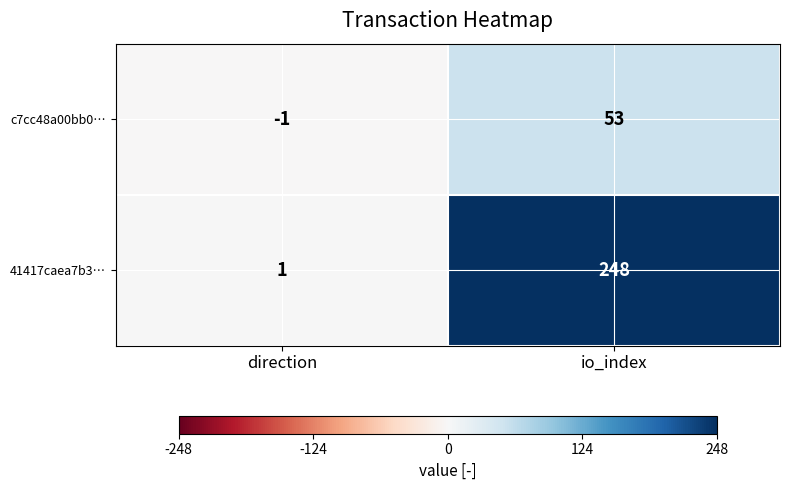

Which series changed the most between direction and io_index?

41417caea7b3…